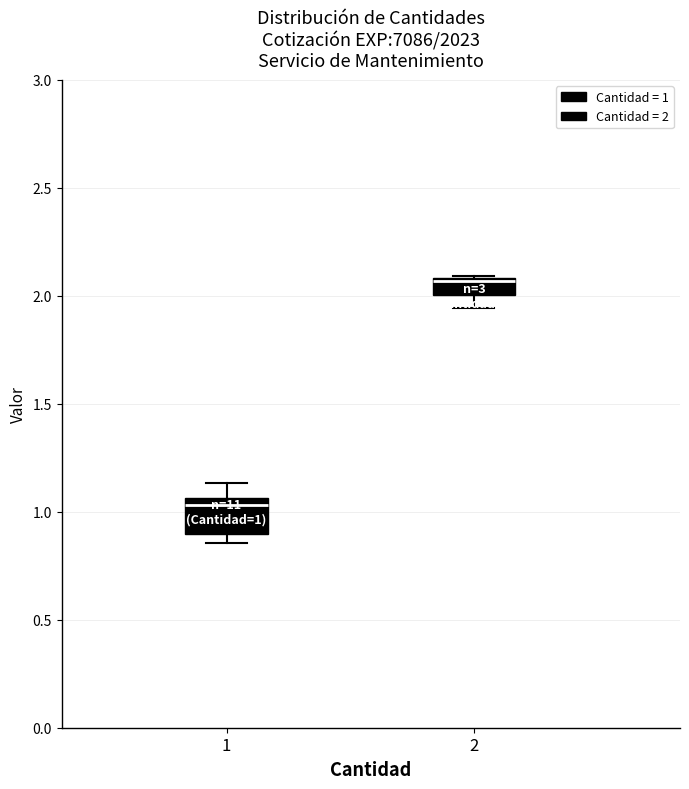

Which box has the lowest median line?

1